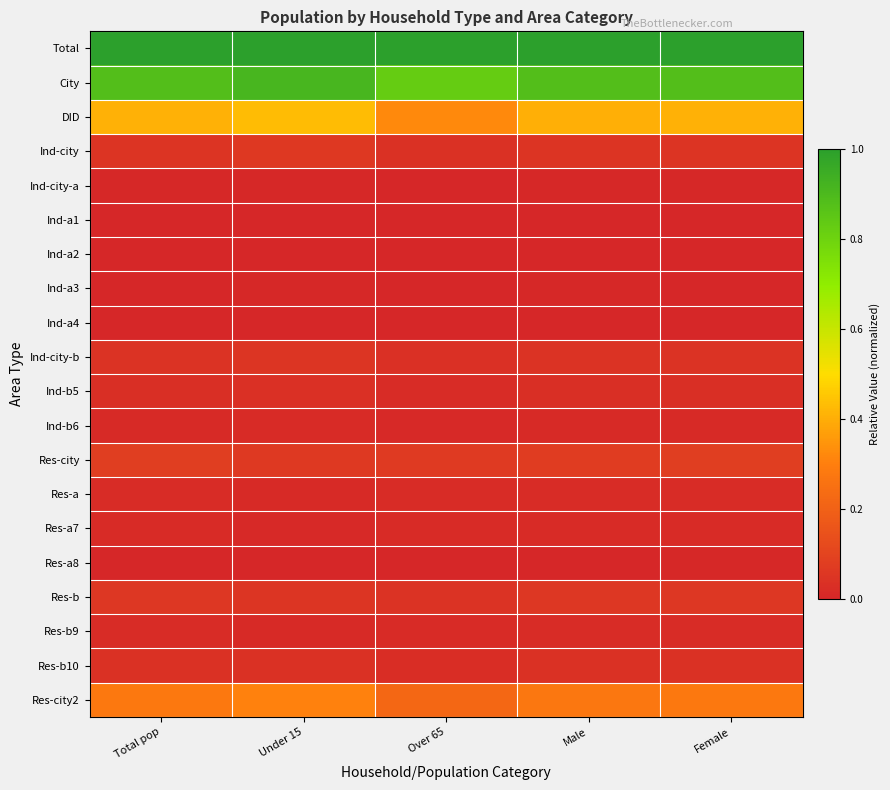

At Over 65, list the series in order from smallest to largest.

Ind-a2, Ind-a1, Ind-a4, Ind-a3, Ind-city-a, Res-a8, Ind-b6, Res-b9, Res-a7, Ind-b5, Res-a, Res-b10, Ind-city-b, Ind-city, Res-b, Res-city, Res-city2, DID, City, Total